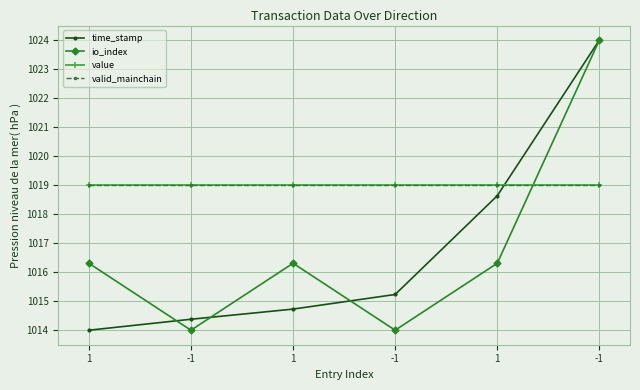

Which series has the widest spread of values?

time_stamp